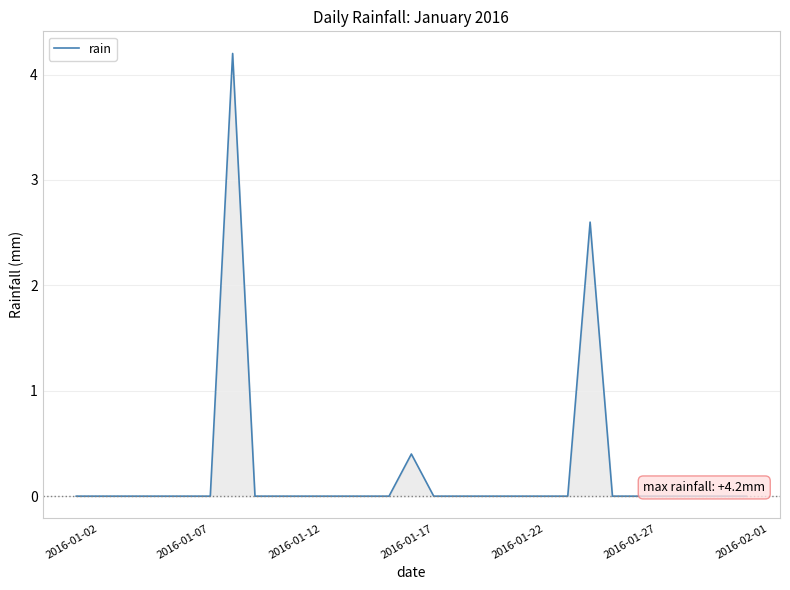

What is the difference between the maximum and minimum values?

4.2